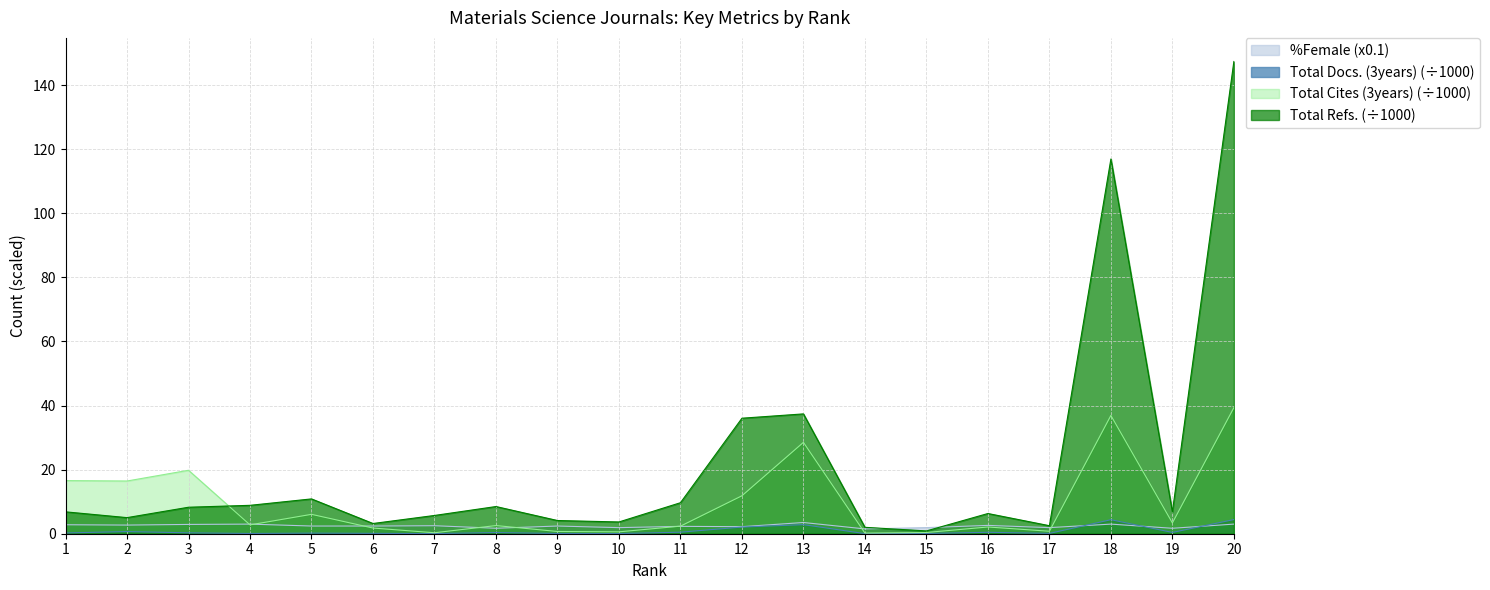

Which series has the largest total across all categories?

Total Refs. (÷1000)